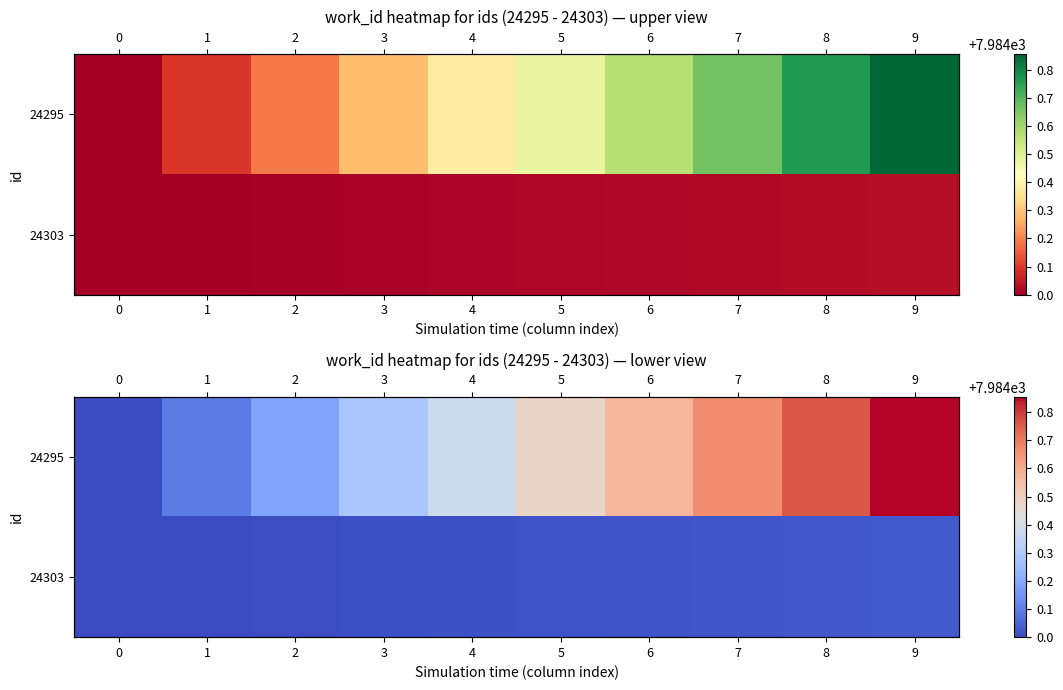

What is the average value of the 24295 series?

7984.4